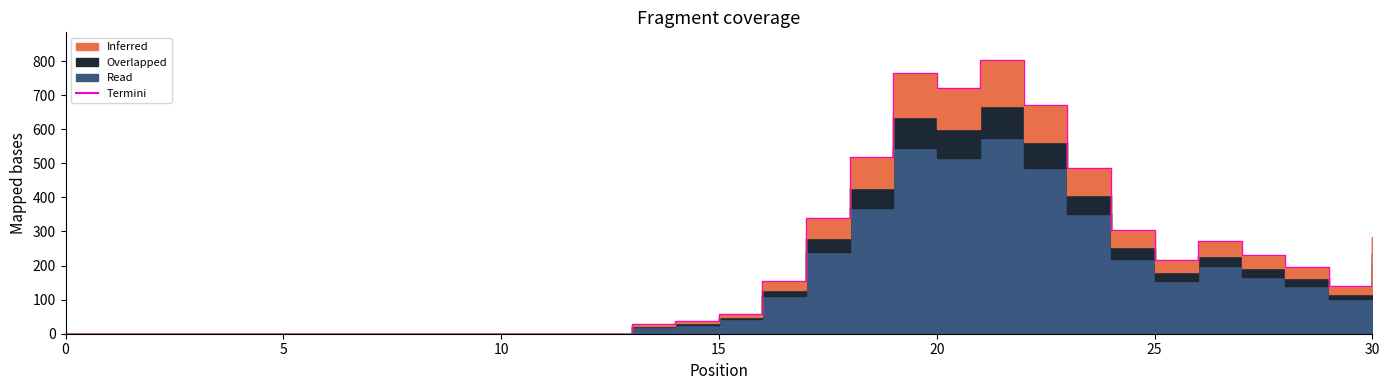

Where is the data nearest to the value 402?

17